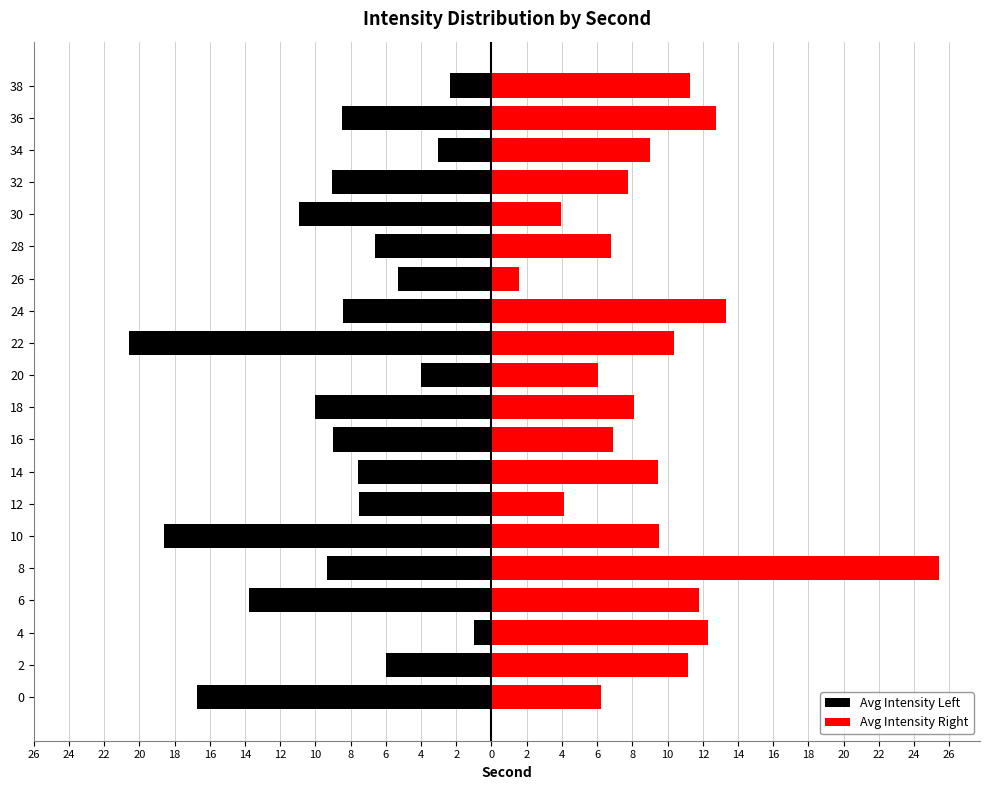

What is the difference between the maximum and minimum values in the Avg Intensity Left series?

19.6